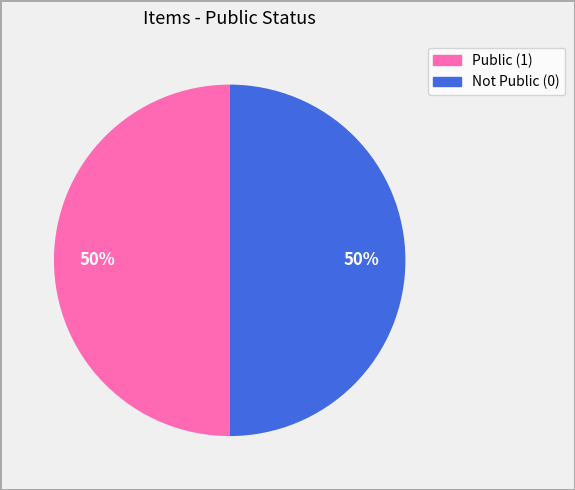

To the nearest percent, what is the difference between the largest and smallest slice percentages?

0%